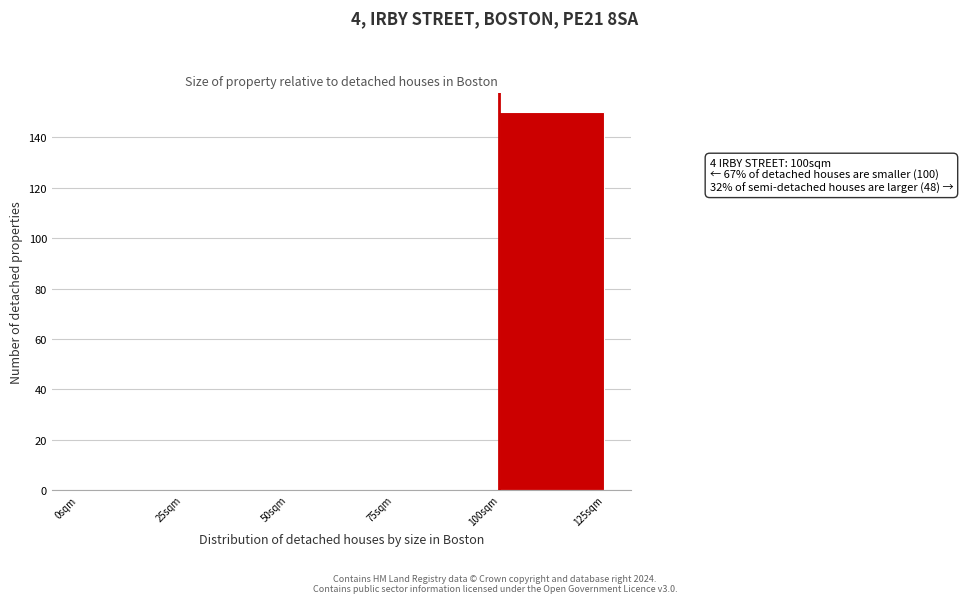

Reading right to left, what are all the values shown in this chart?

100sqm=150	75sqm=0	50sqm=0	25sqm=0	0sqm=0